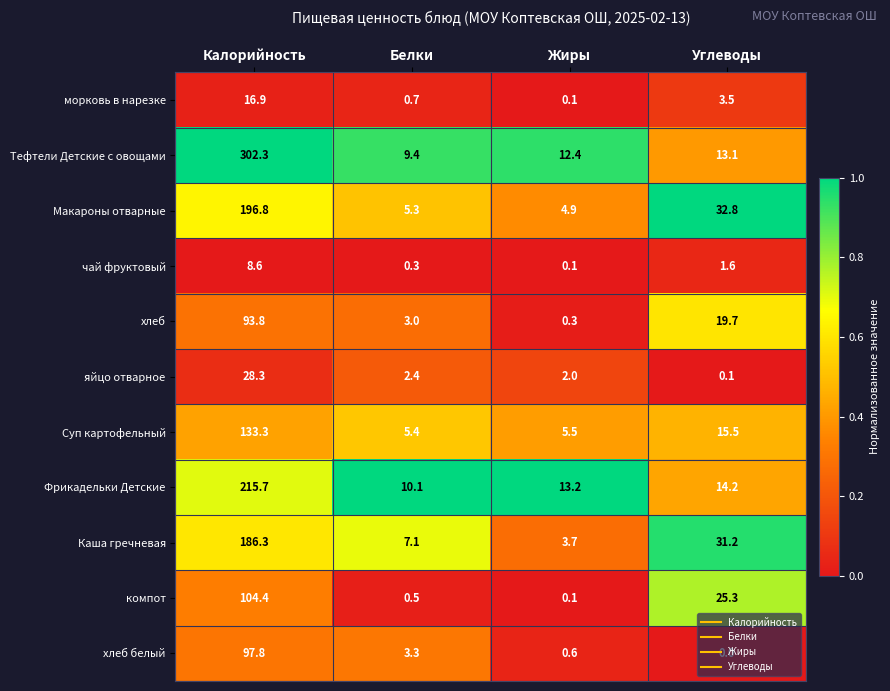

What is the maximum value shown in the chart?

302.3